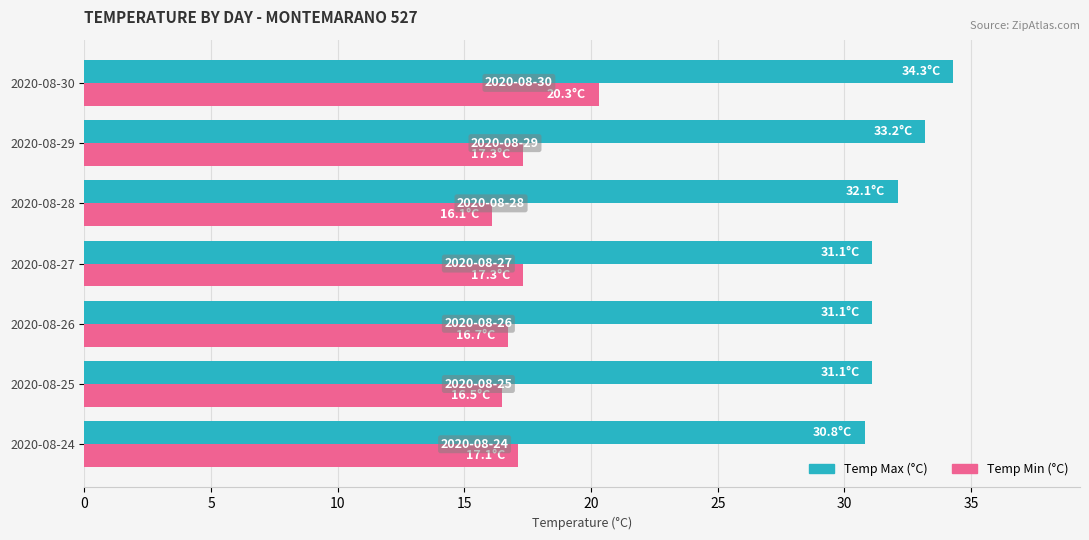

What is the spread (max minus min) of values at 2020-08-27?

13.8